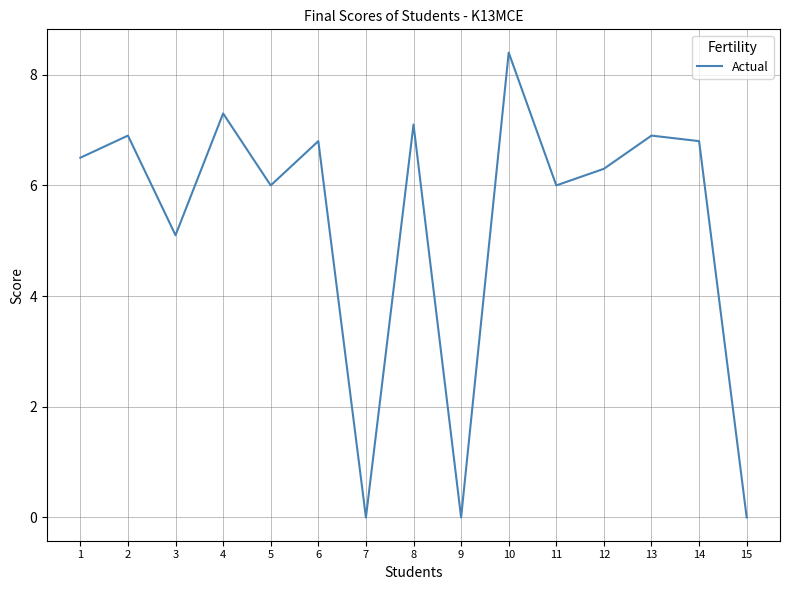

What is the average value?

5.3